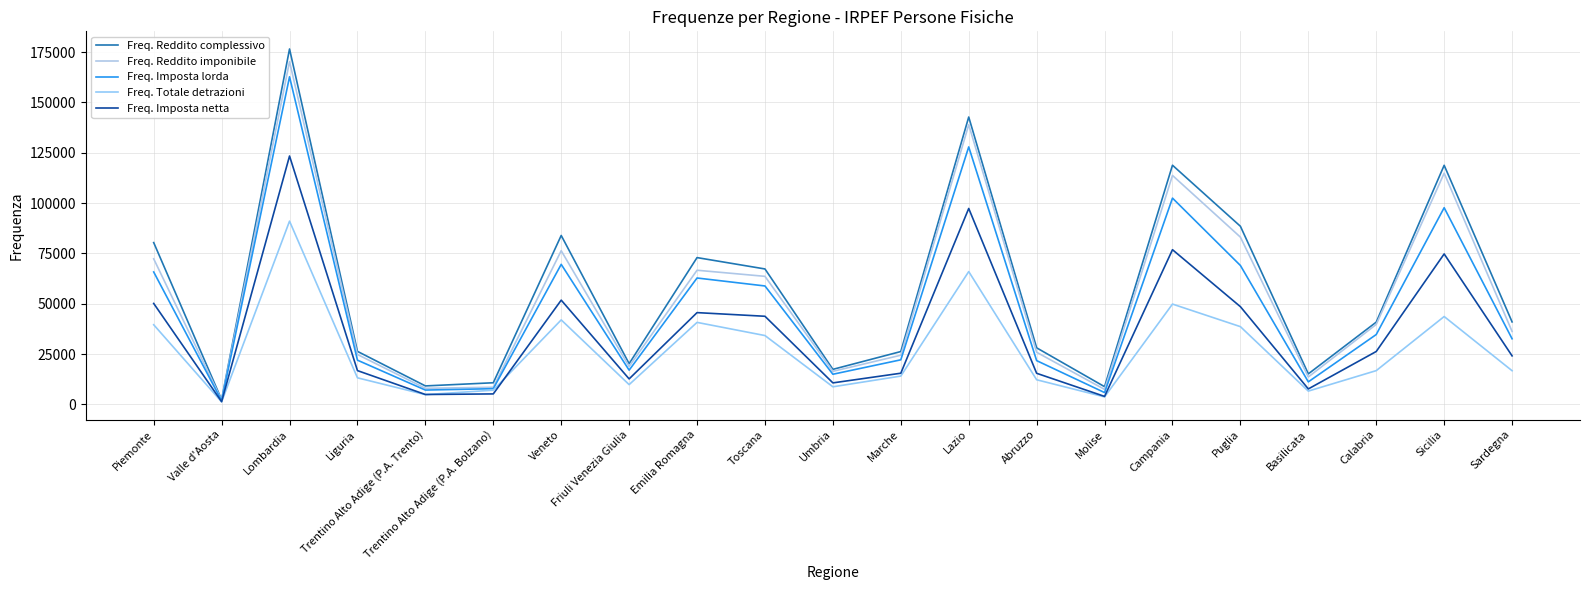

What is the average value of the Freq. Reddito imponibile series?

53605